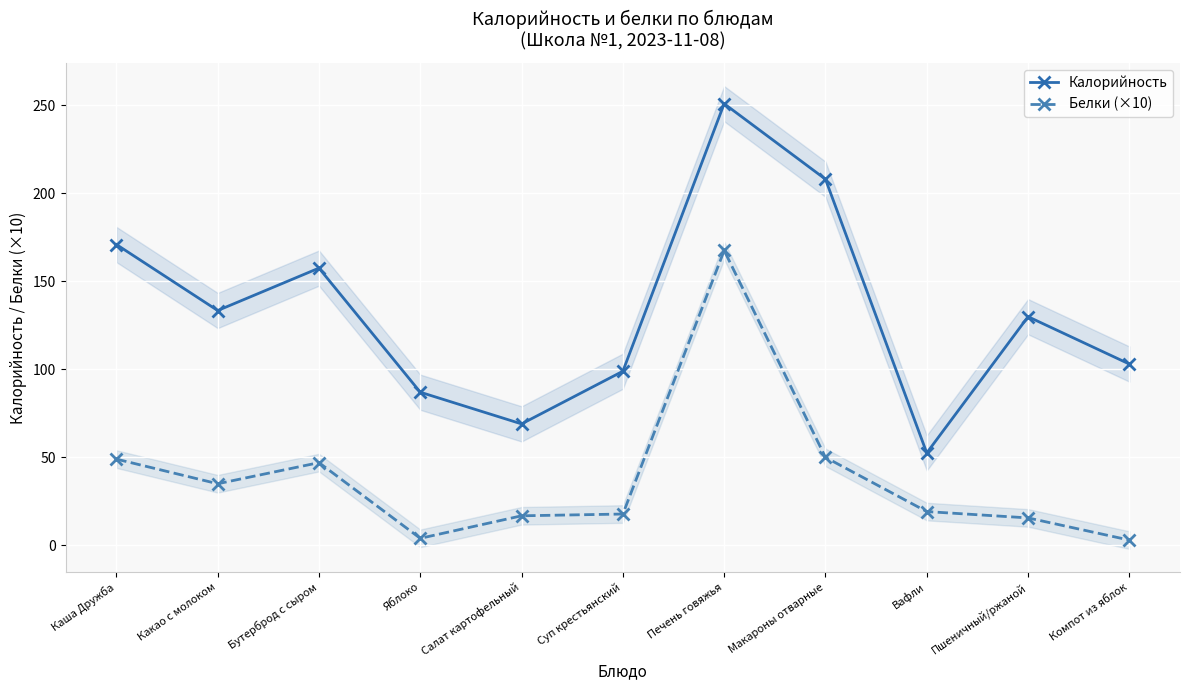

True or false: Калорийность and Белки (×10) intersect in this chart.

False